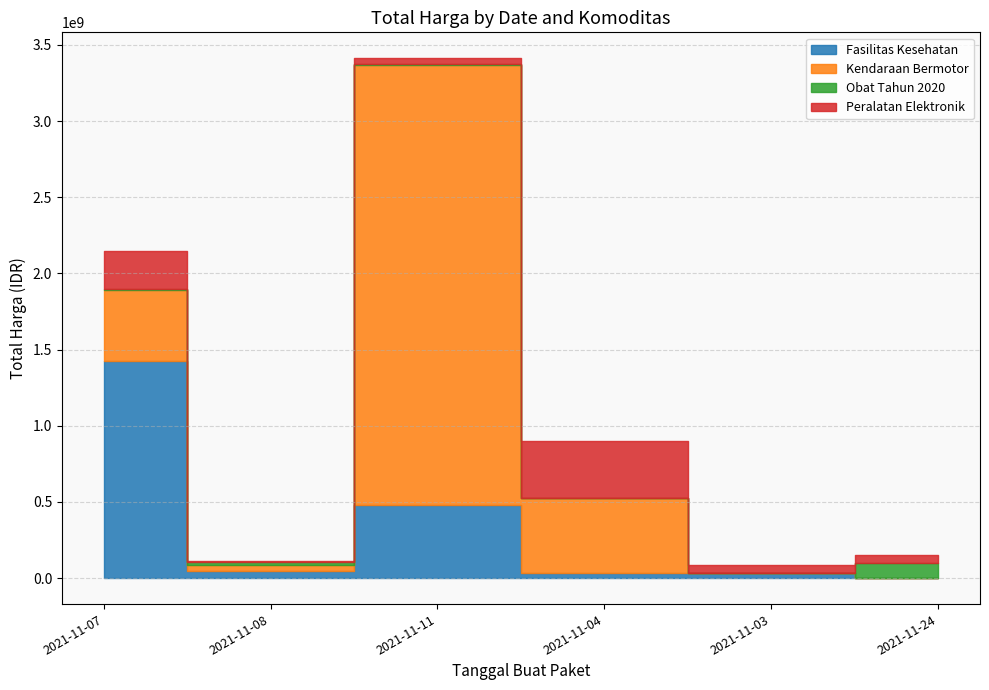

What are all the series names shown in the legend?

Fasilitas Kesehatan, Kendaraan Bermotor, Obat Tahun 2020, Peralatan Elektronik